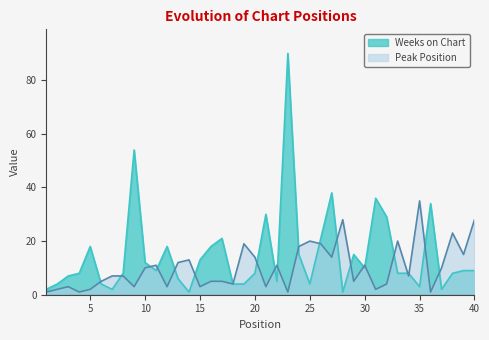

Which series has the largest range (max minus min)?

Weeks on Chart